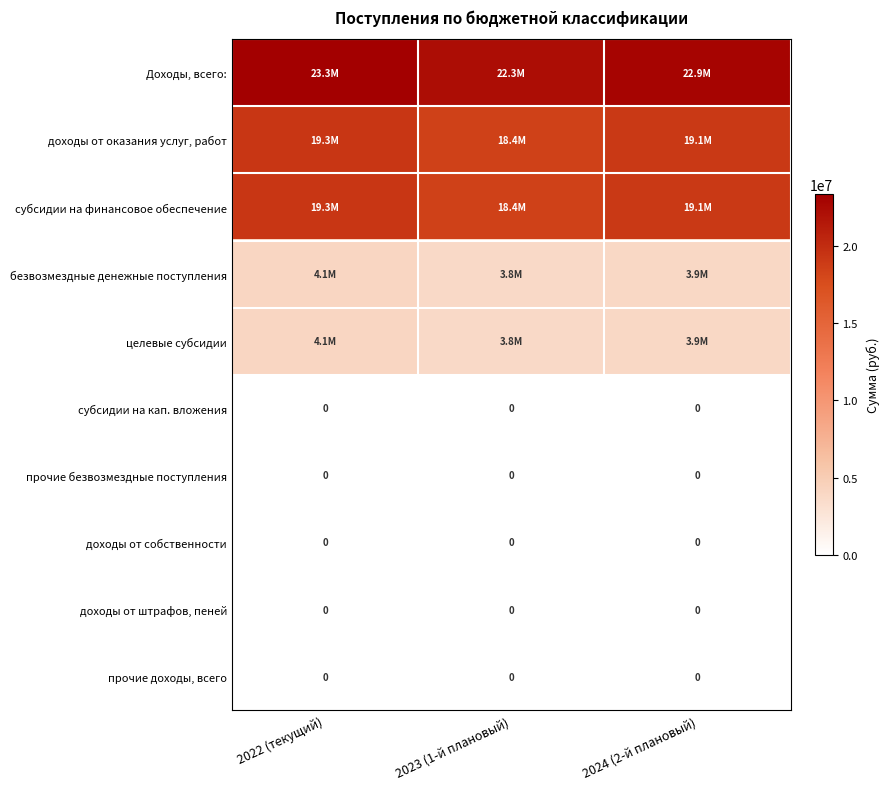

Where does the целевые субсидии series first go above 3861900?

2022 (текущий)